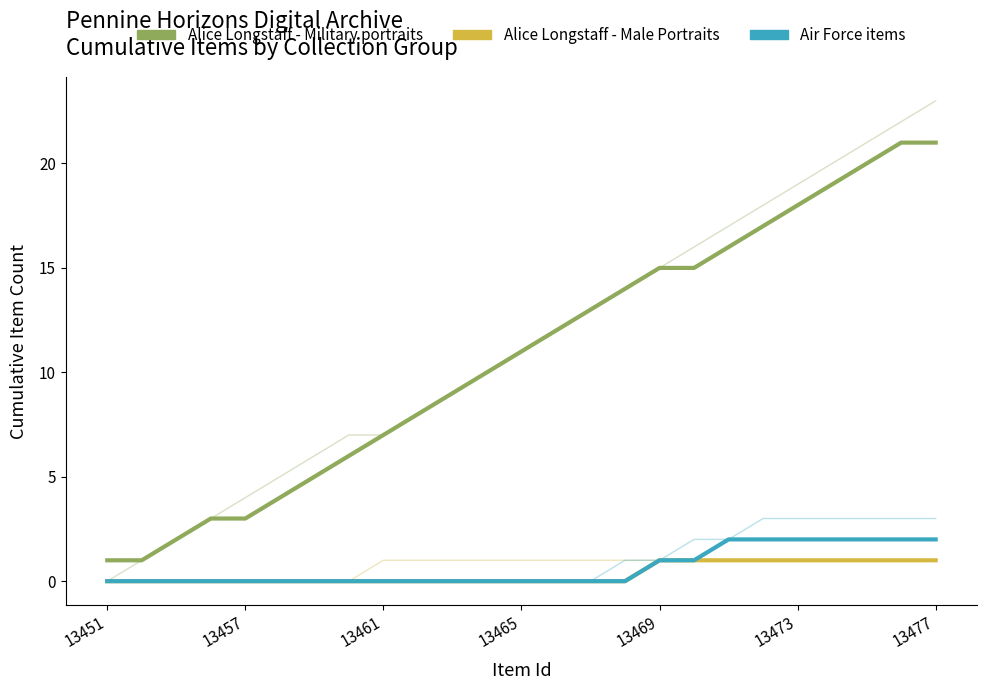

True or false: Alice Longstaff - Male Portraits has a value of 2 at 13477.

False